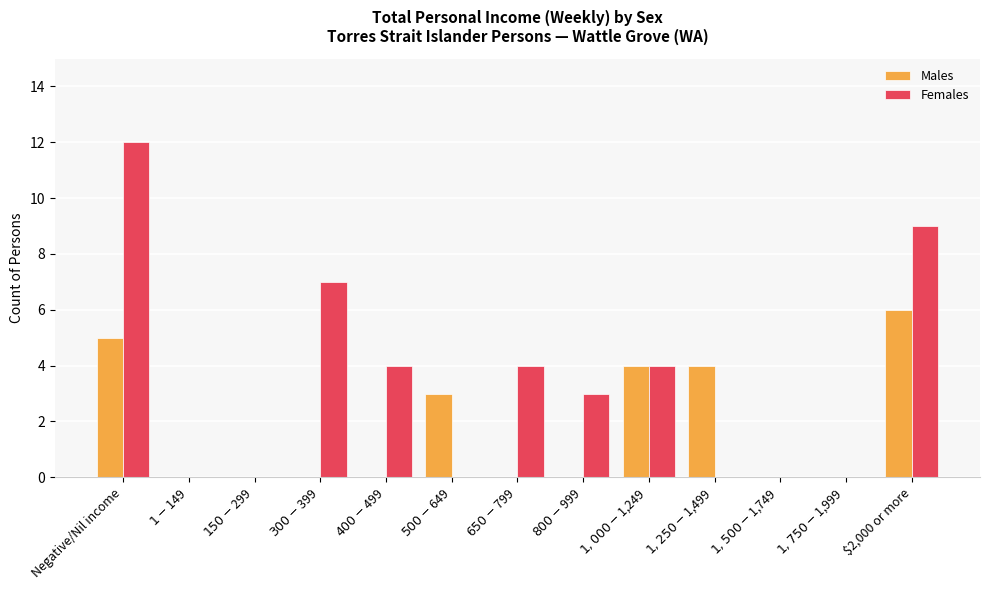

Is the value of Males at $1,250-$1,499 greater than the value of Females at $1,750-$1,999?

Yes